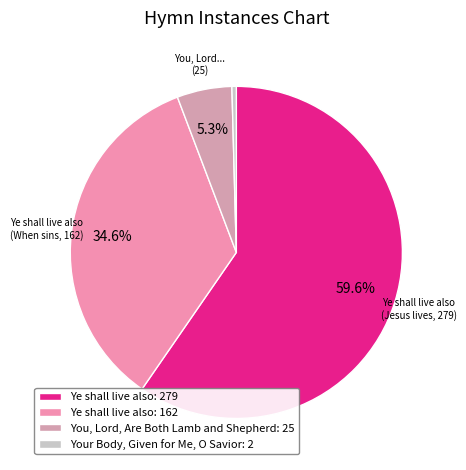

Rank the categories by value from highest to lowest.

Ye shall live also: 279, Ye shall live also: 162, You, Lord, Are Both Lamb and Shepherd: 25, Your Body, Given for Me, O Savior: 2